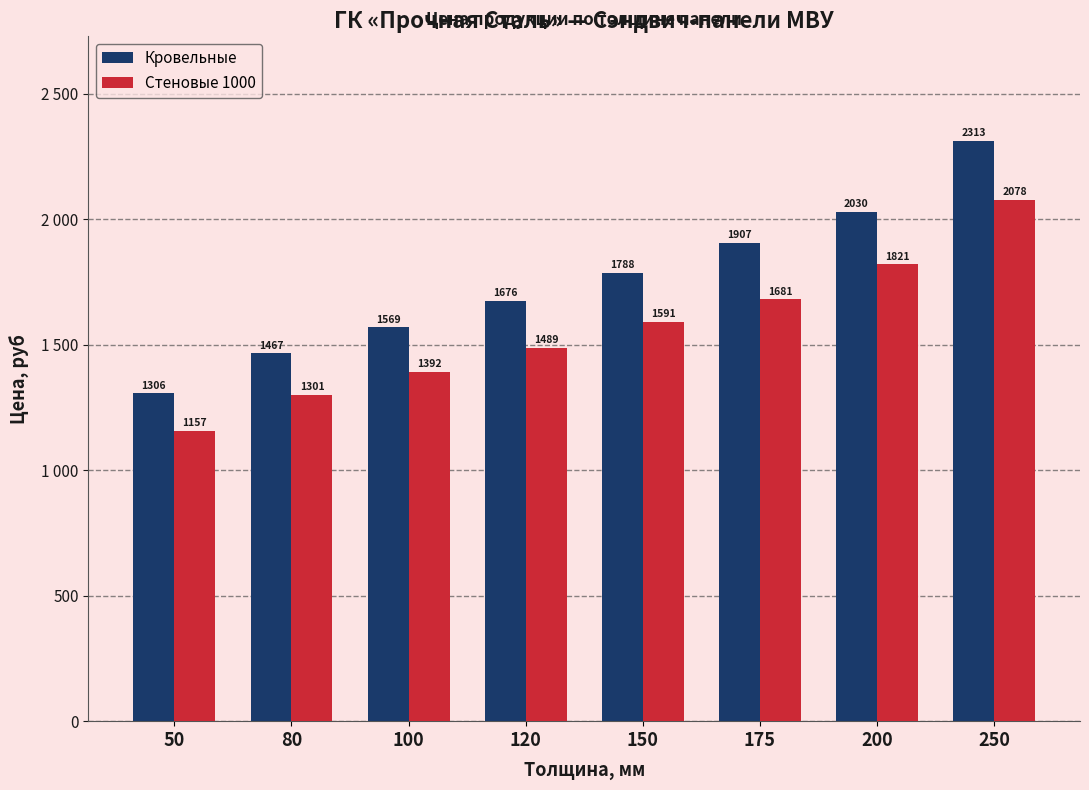

What are all the series names shown in the legend?

Кровельные, Стеновые 1000